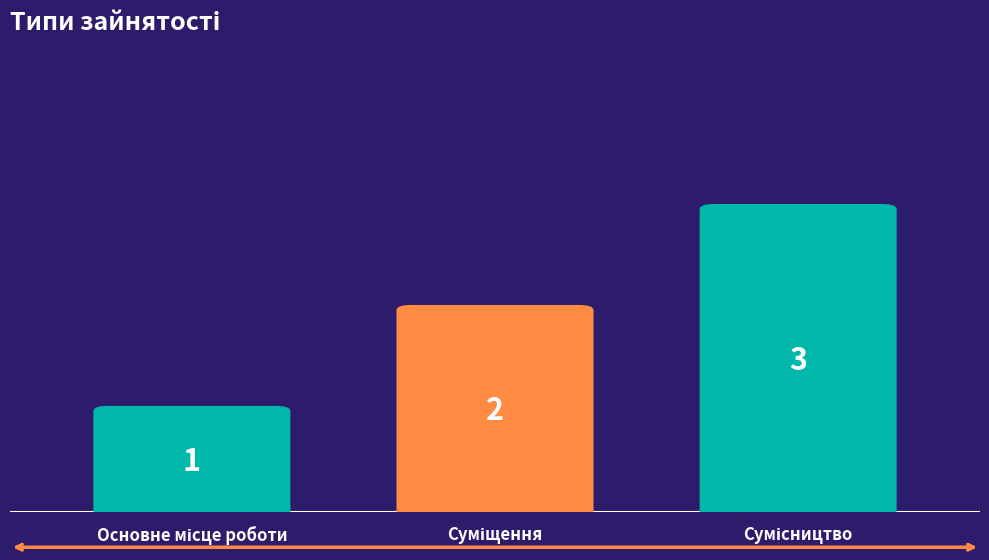

What is the label of the 2nd bar from the left?

Суміщення